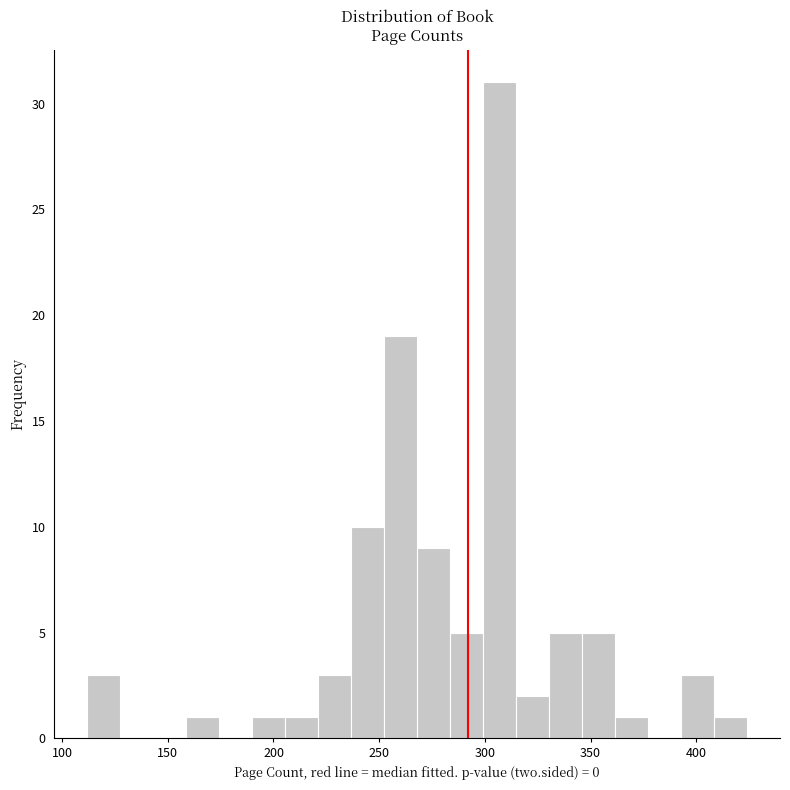

Around what value on the x-axis is the tallest bar? Give the approximate position of its centre, as read against the axis.

305